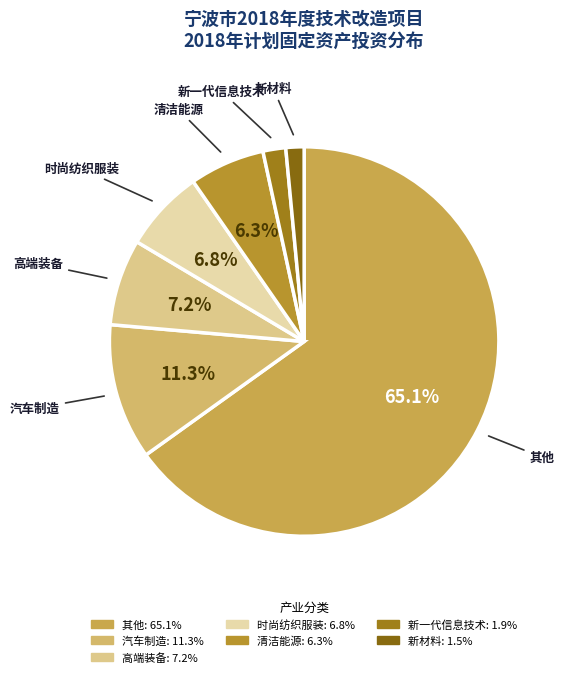

Is there a majority slice in this chart?

Yes